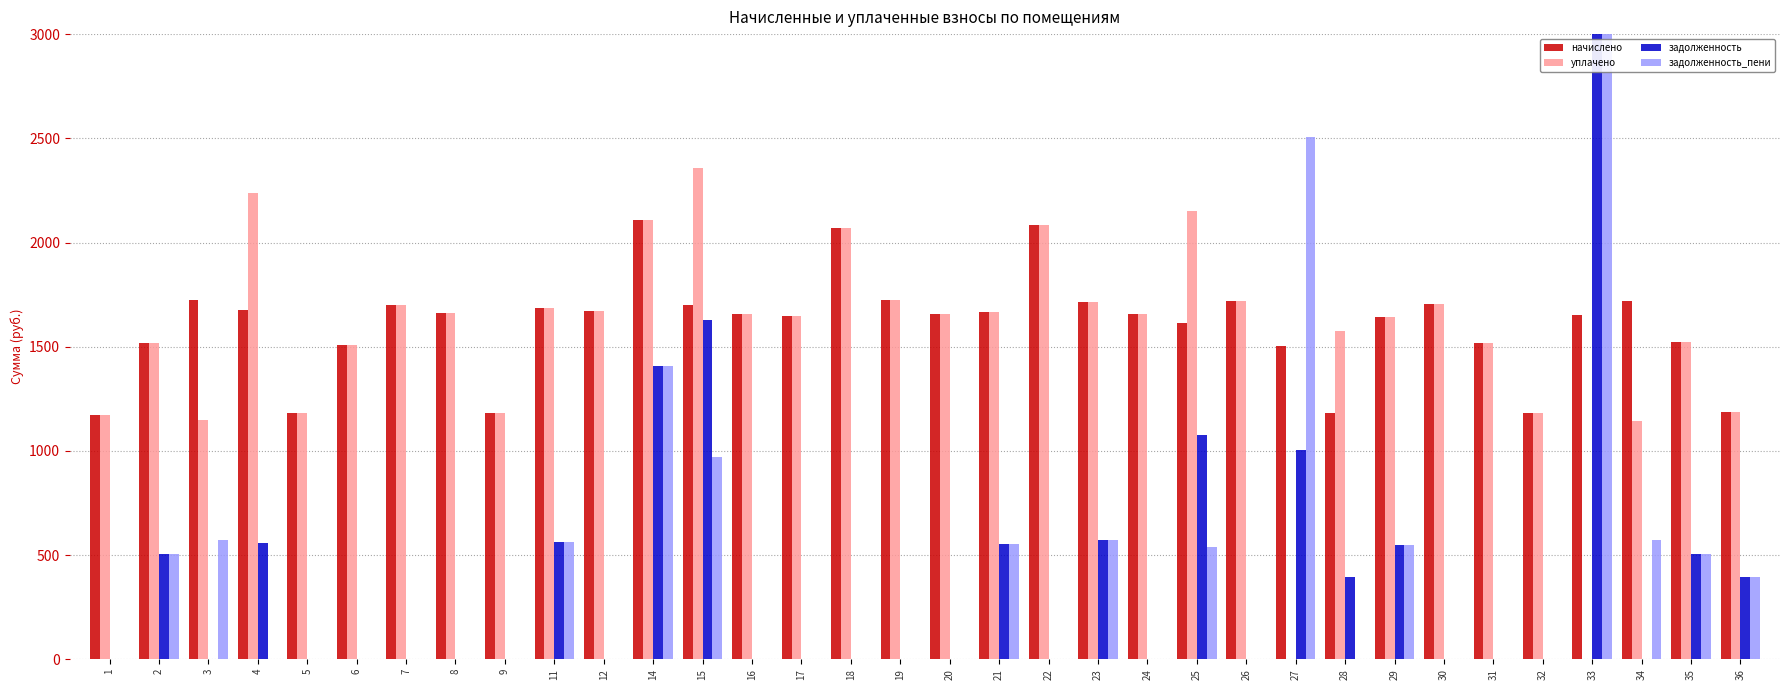

Is it true that задолженность_пени equals 0.0 at 16?

True